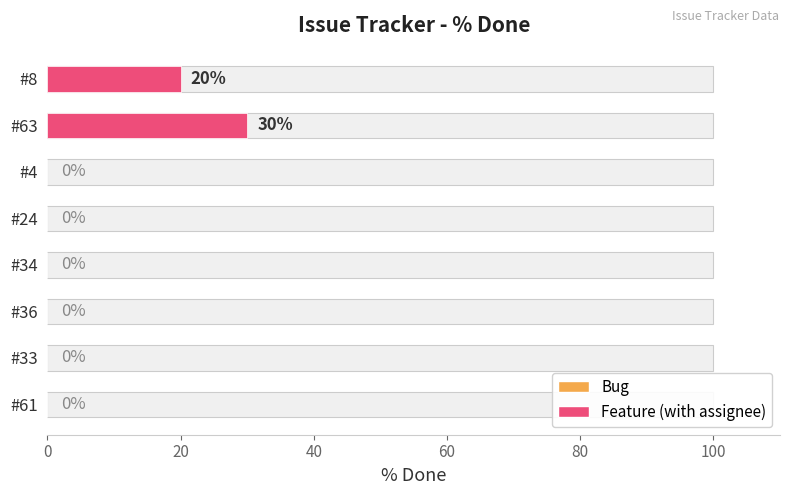

Reading left to right, what are all the values shown in this chart?

0	0	0	0	0	0	30	20